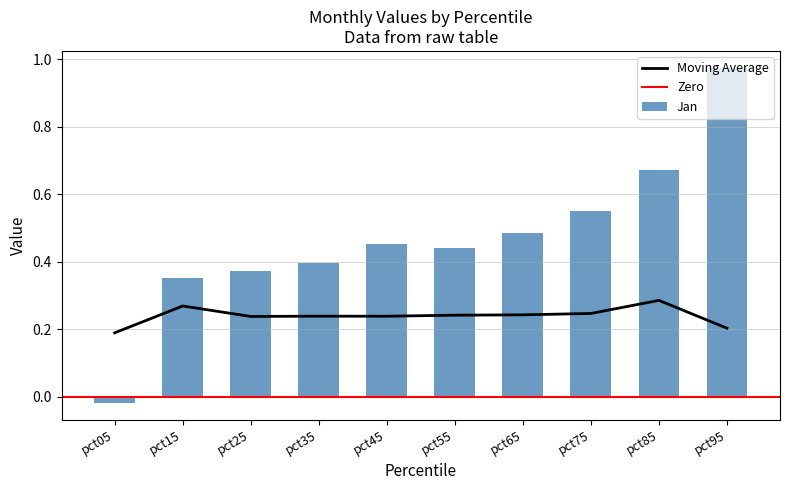

The value of Moving Average at pct35 is 0.1. True or false?

False